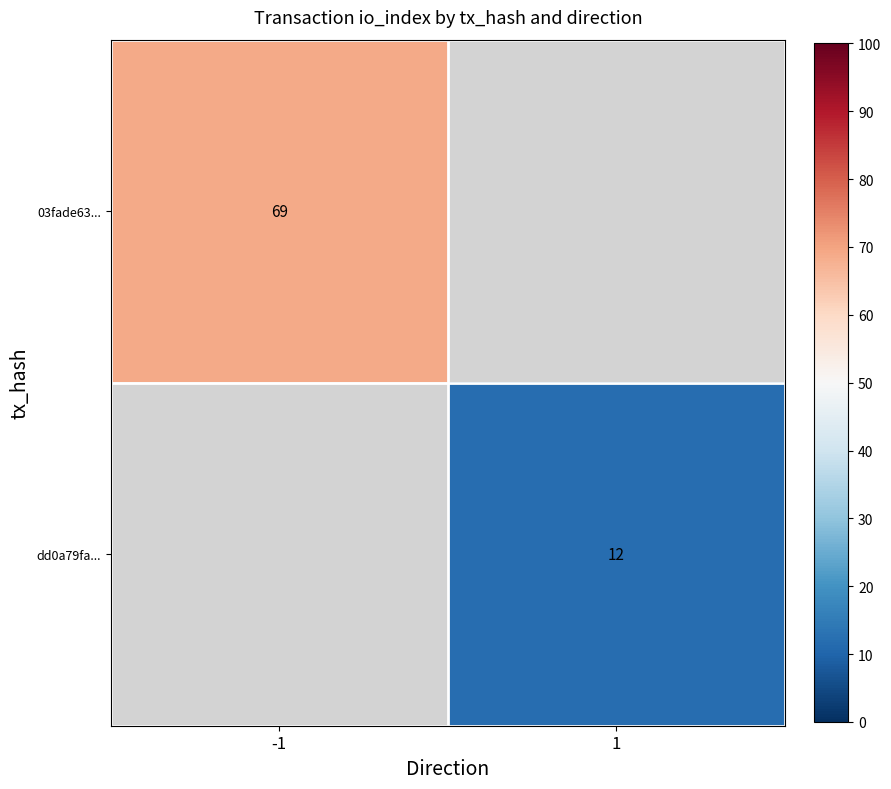

The dd0a79fa... series shows 18 at 1. True or false?

False